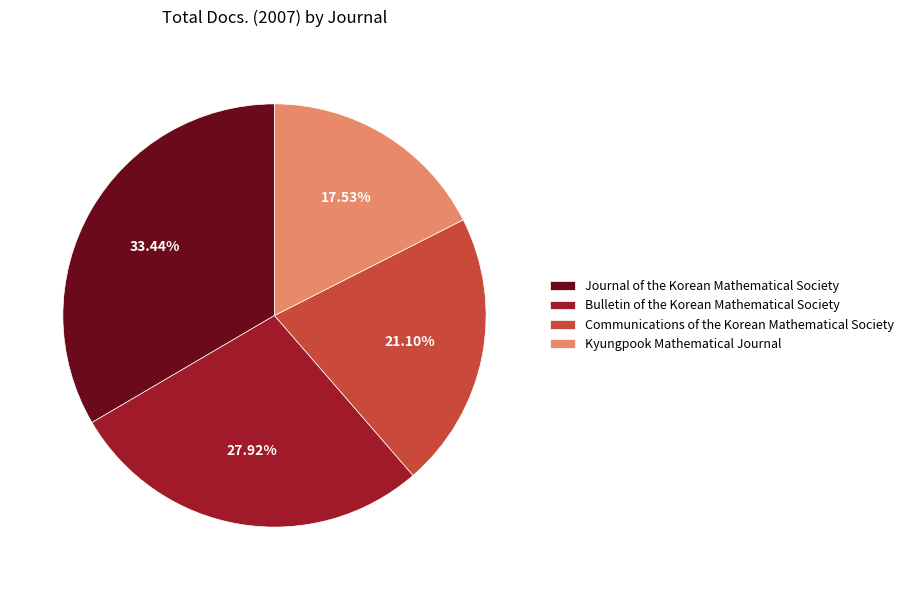

Which slice is the smallest?

Kyungpook Mathematical Journal